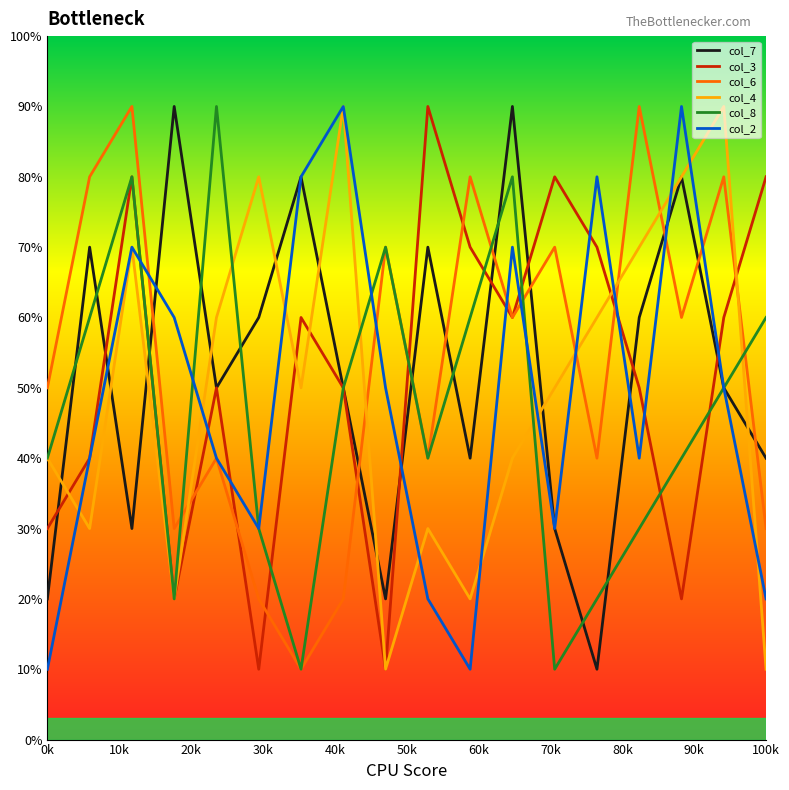

What is the maximum value for col_8?

90